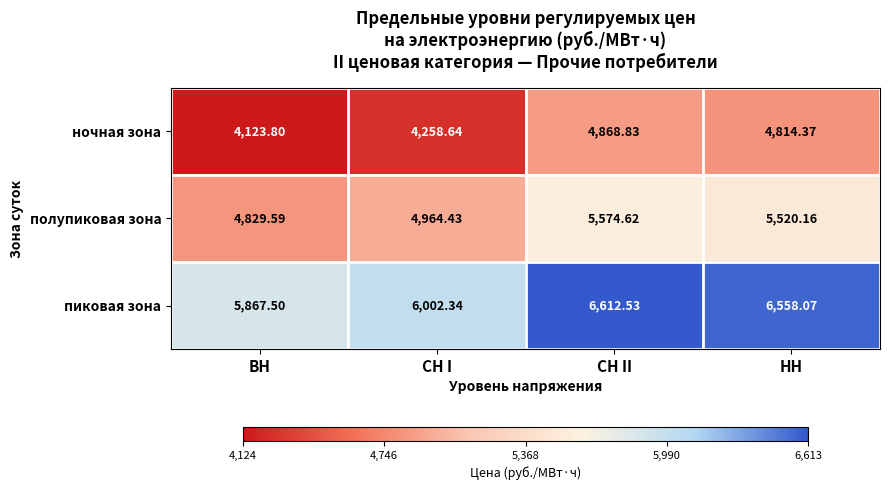

At how many categories does at least one series exceed 6476?

2